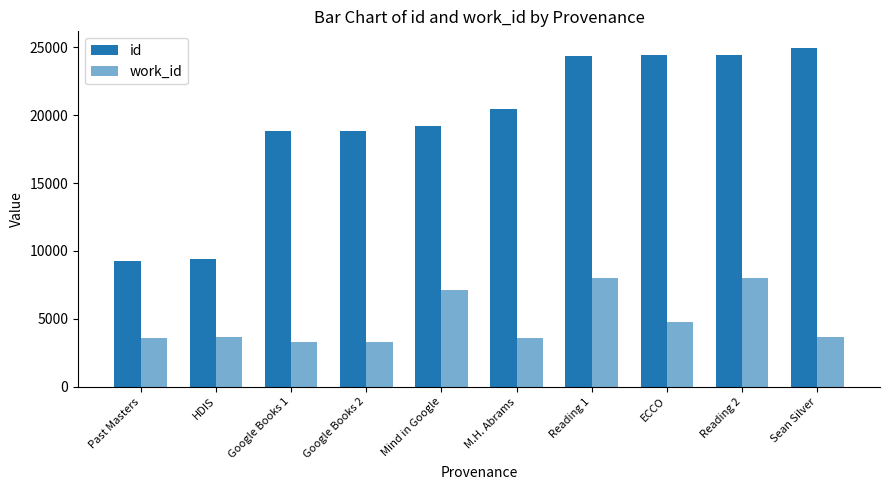

Rank the series at Reading 1 from lowest to highest value.

work_id, id